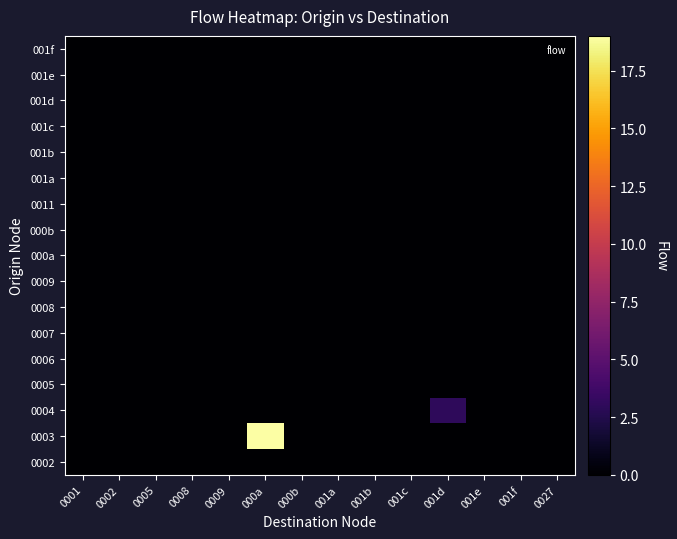

How many distinct data groups are displayed?

17